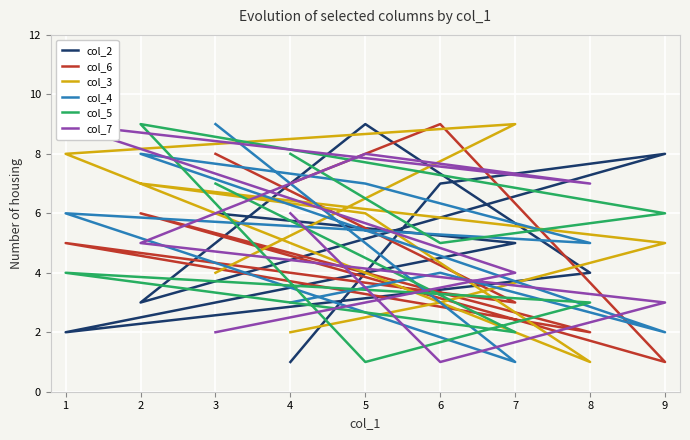

Is it true that col_6 equals 12 at 4?

False